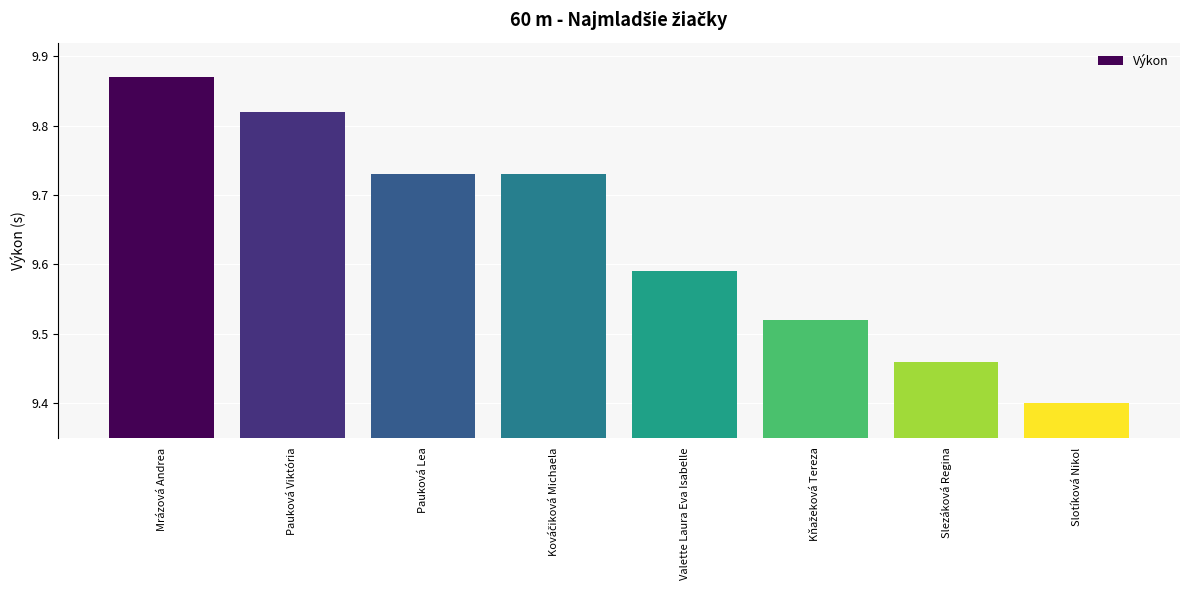

What is the minimum value shown in the chart?

9.4